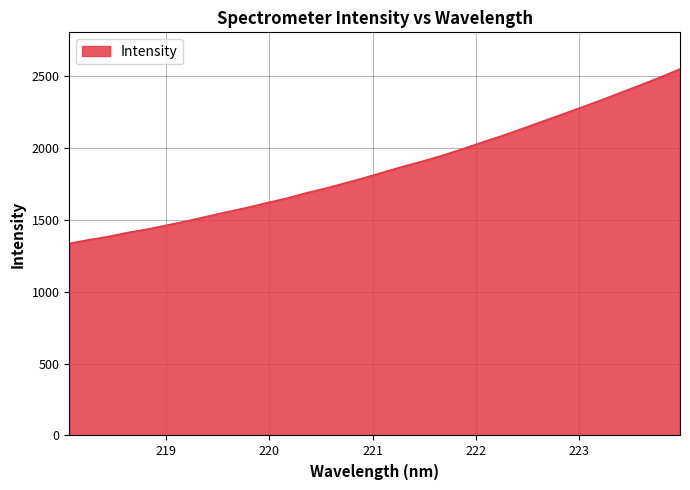

How many distinct data groups are displayed?

1